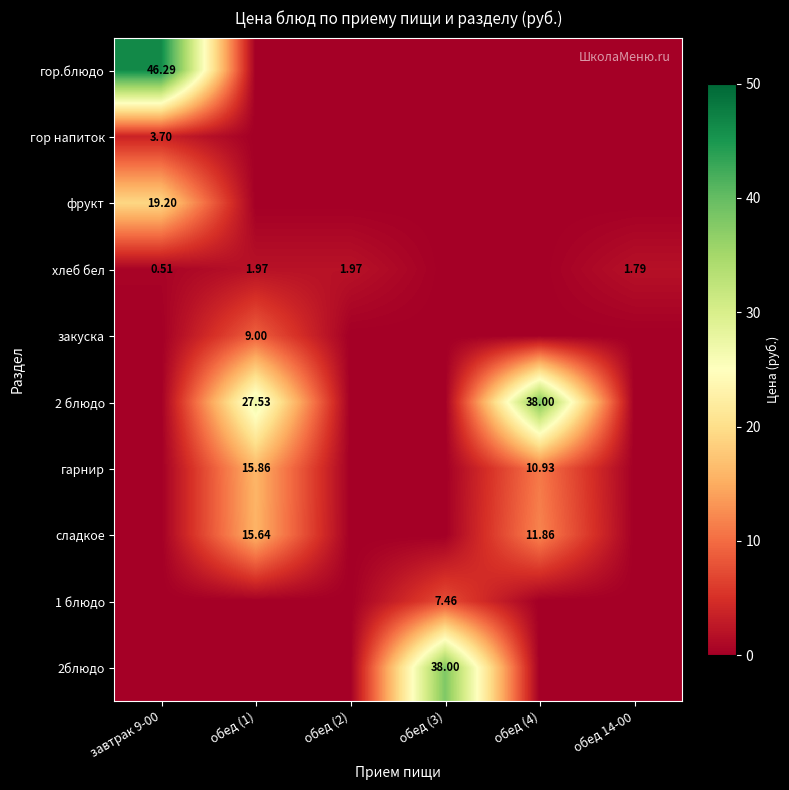

At how many categories does at least one series exceed 44?

1